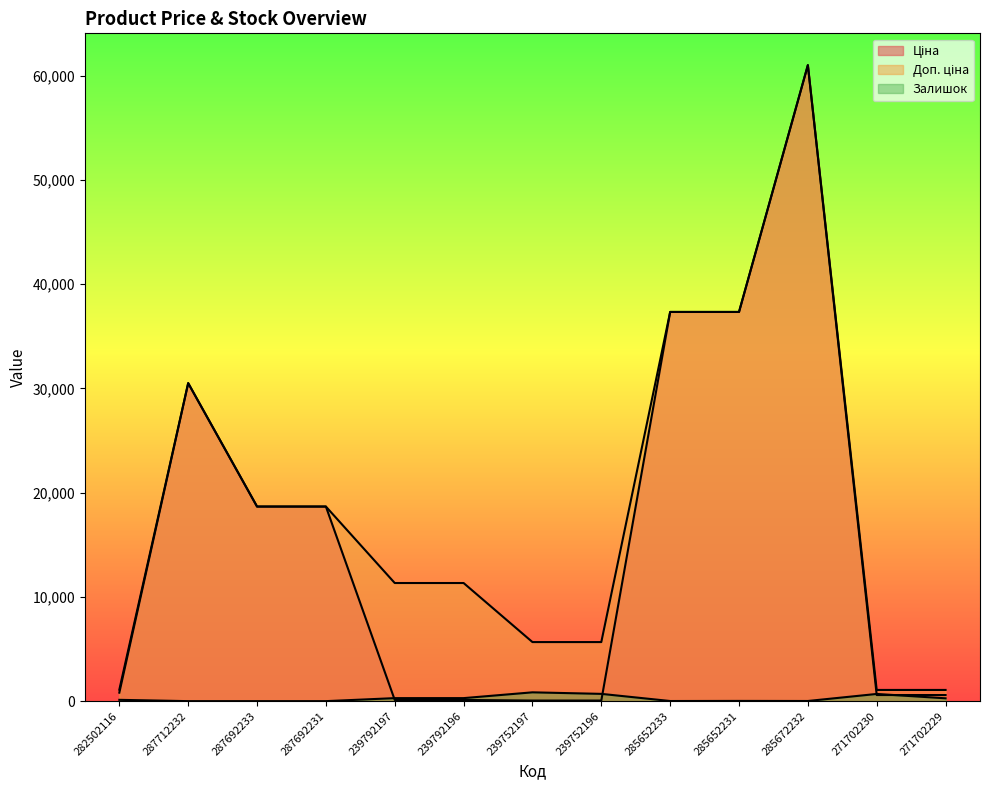

What is the lowest value of the Доп. ціна series?

1074.5